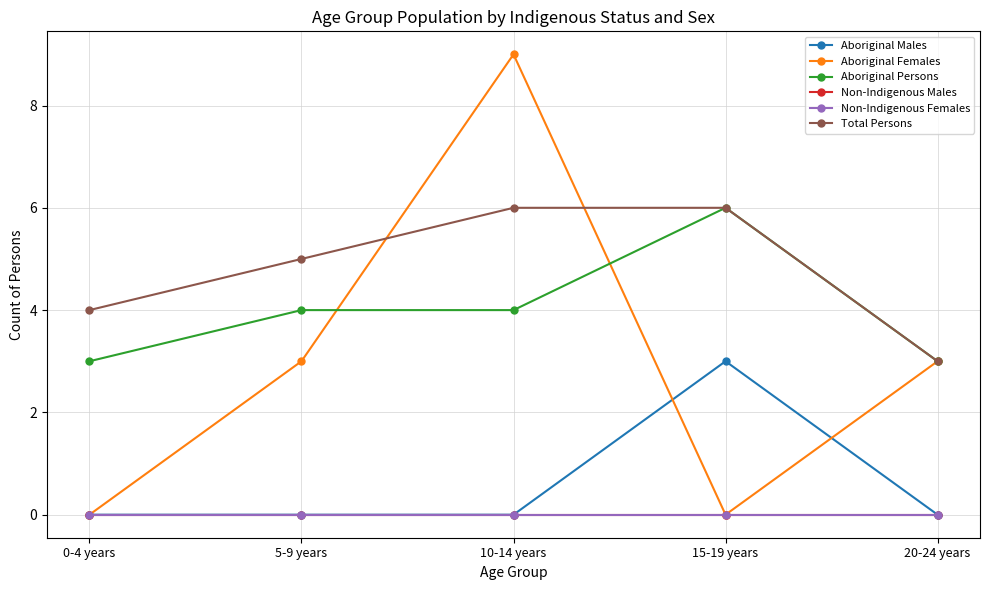

True or false: Aboriginal Persons and Non-Indigenous Females intersect in this chart.

False